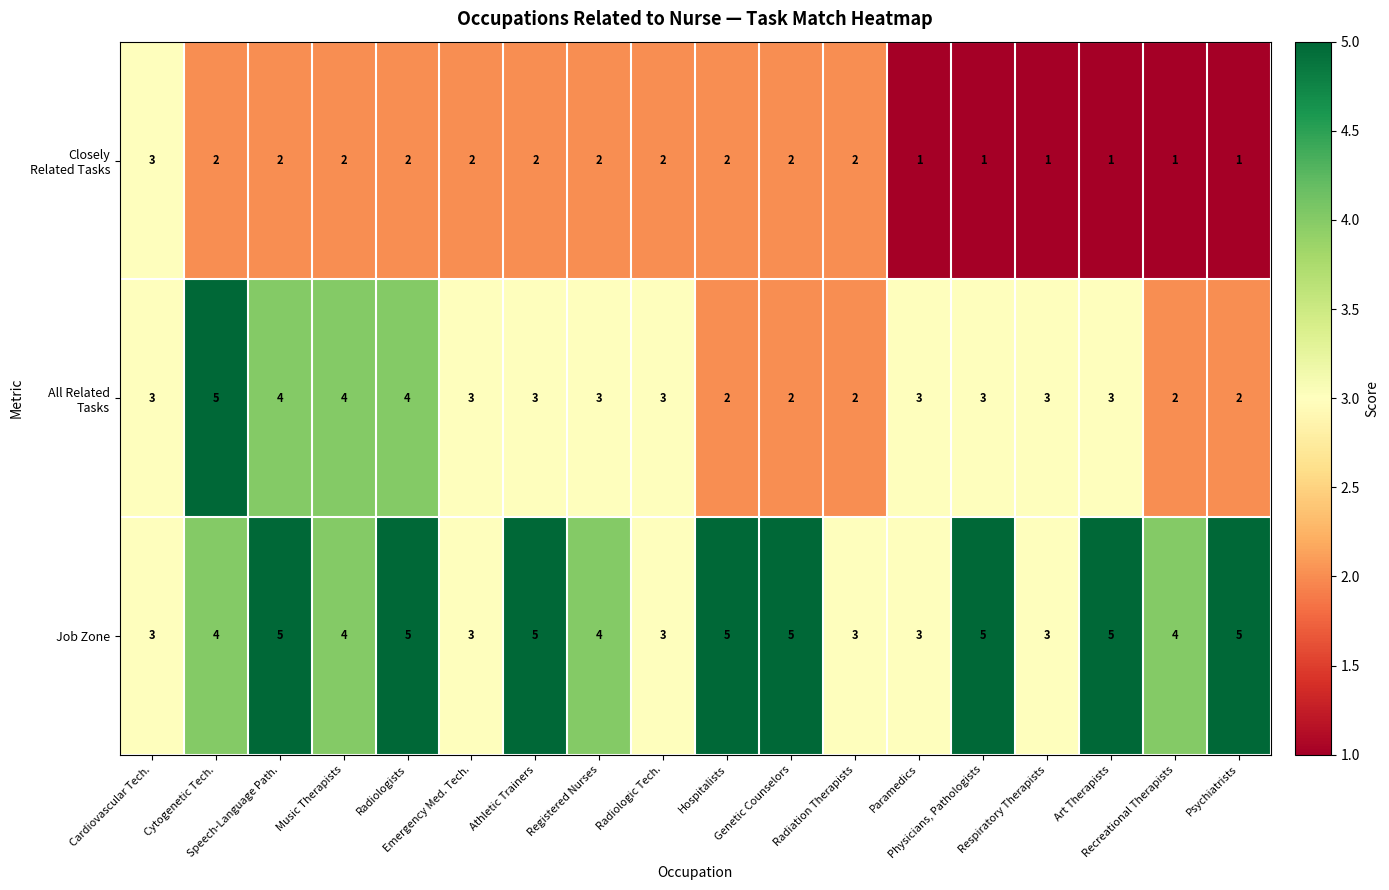

Which series has the largest total across all categories?

Job Zone